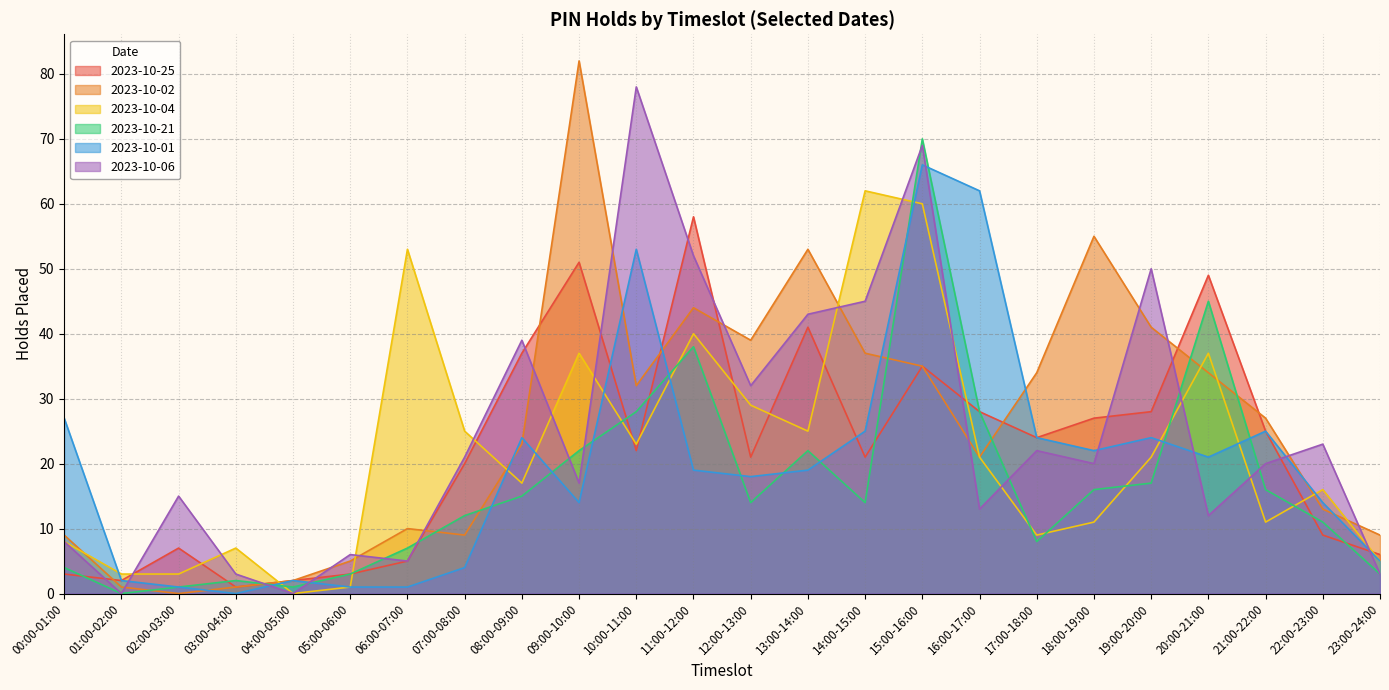

How many series are shown in this chart?

6